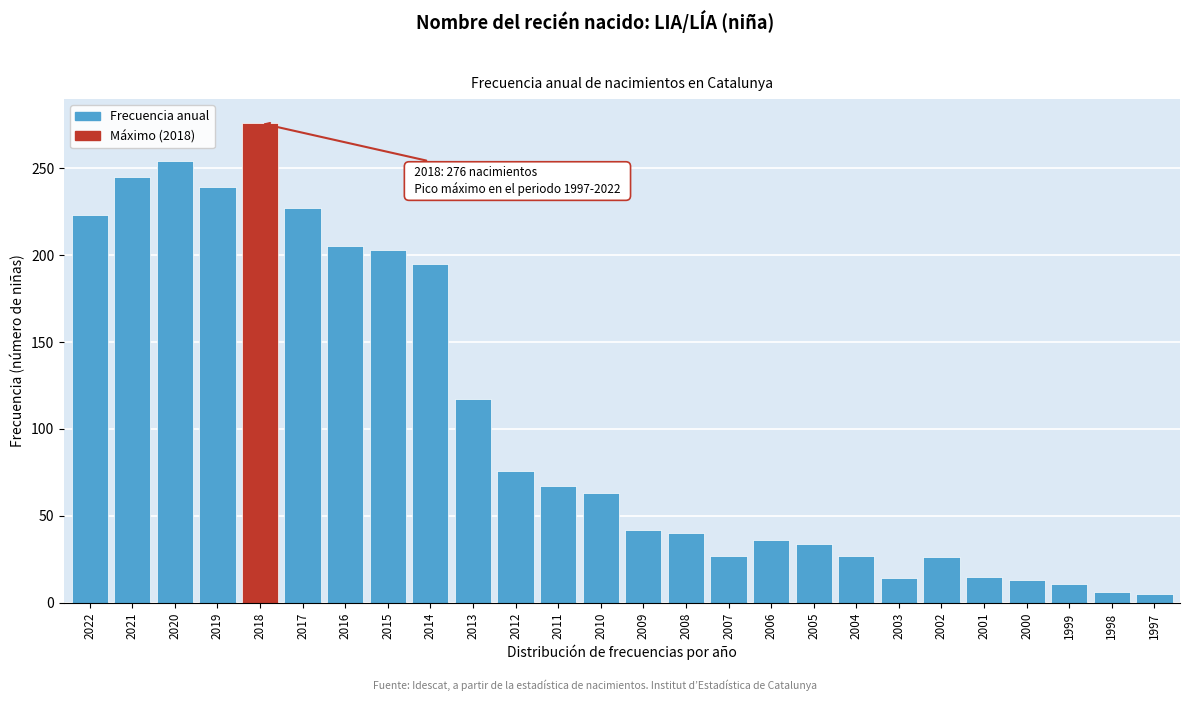

What is the difference between the maximum and second lowest values?

270